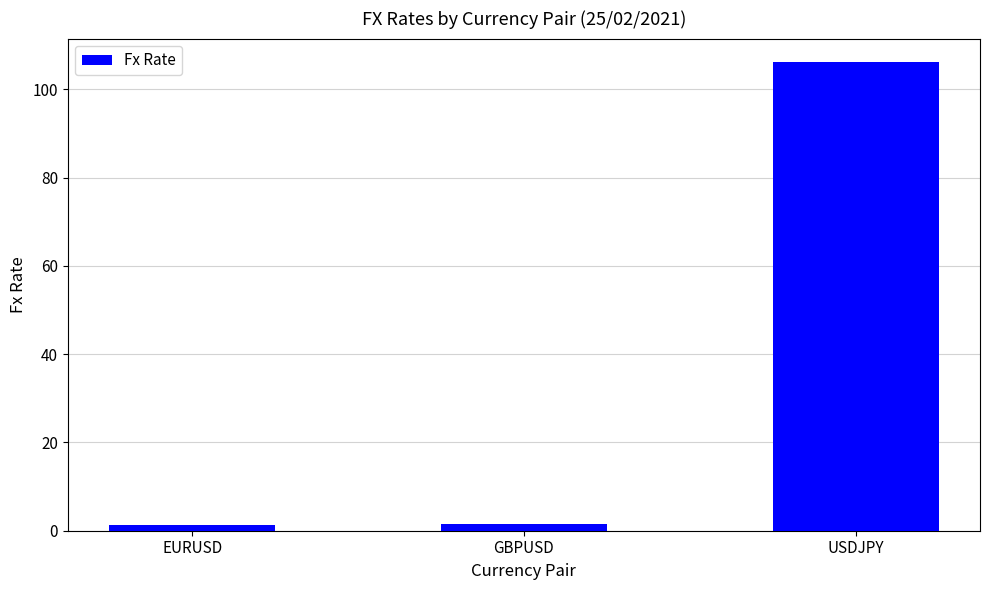

What is the label of the 3rd bar from the right?

EURUSD